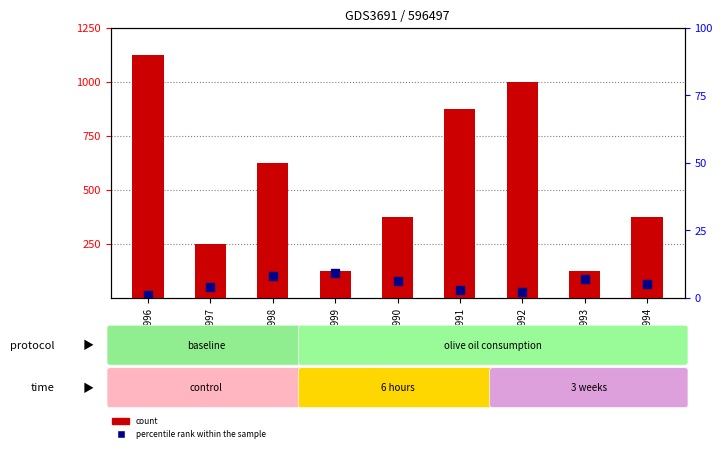

At which category is the sum across all series the highest?

GSM266996